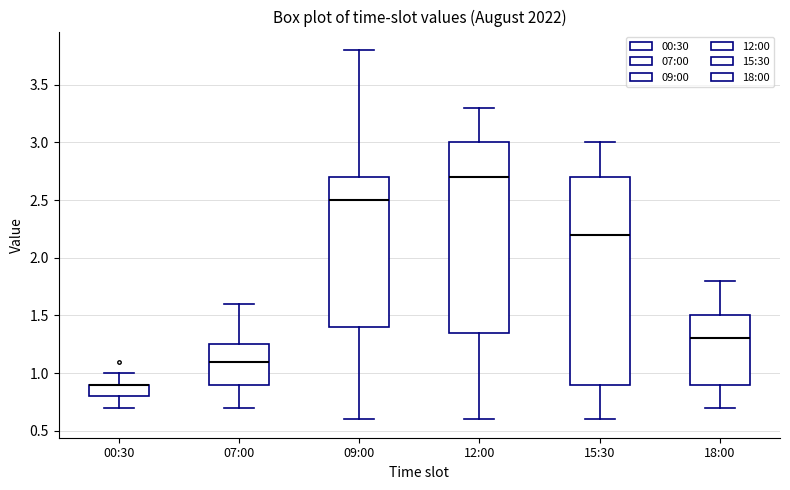

Reading left to right, read every box against the y-axis: the position of its median line, the range the box covers, and the ends of its whiskers. The values are not printed on the chart, so give them approximately, as read against the axis.

00:30: median 0.90 (drawn on the box's upper edge), box 0.80 to 0.90, whiskers 0.70 to 1.00
07:00: median 1.10, box 0.90 to 1.25, whiskers 0.70 to 1.60
09:00: median 2.50, box 1.40 to 2.70, whiskers 0.60 to 3.80
12:00: median 2.70, box 1.35 to 3.00, whiskers 0.60 to 3.30
15:30: median 2.20, box 0.90 to 2.70, whiskers 0.60 to 3.00
18:00: median 1.30, box 0.90 to 1.50, whiskers 0.70 to 1.80